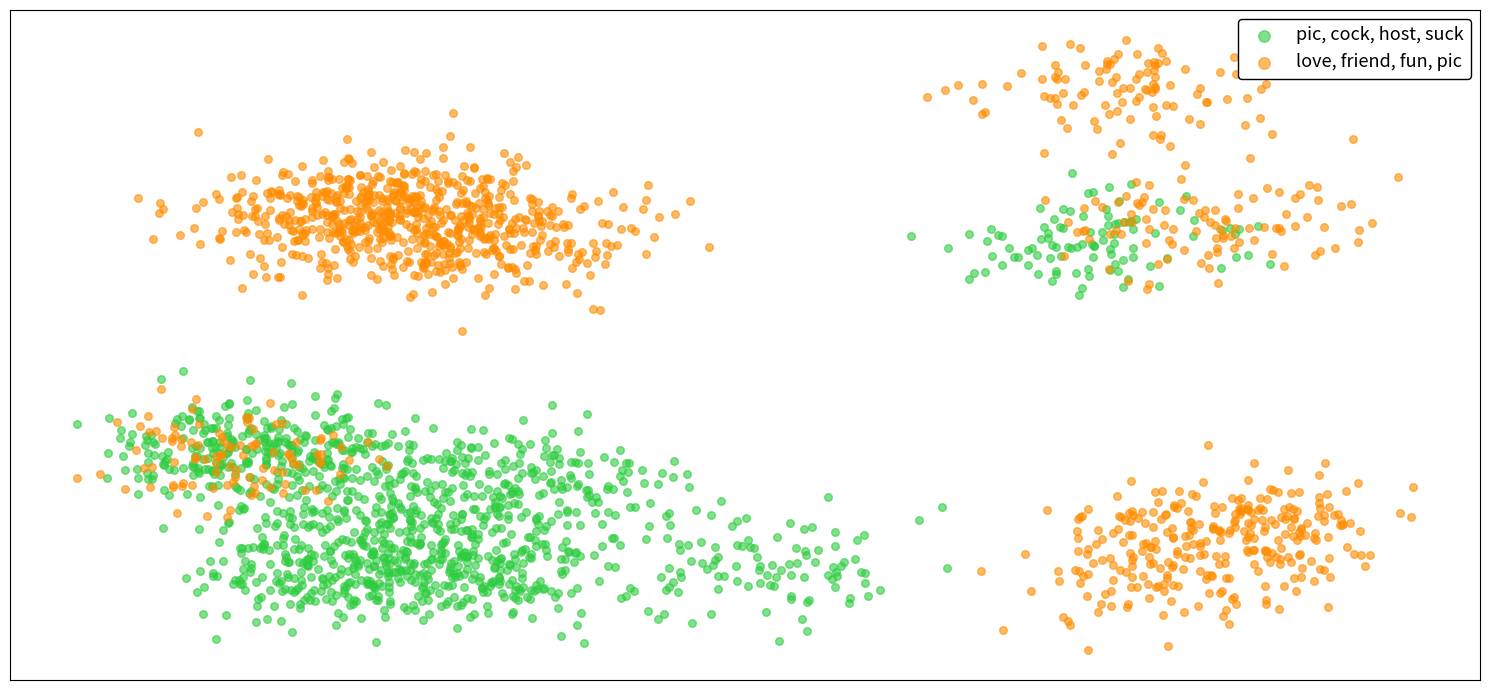

What are all the series names shown in the legend?

pic, cock, host, suck, love, friend, fun, pic